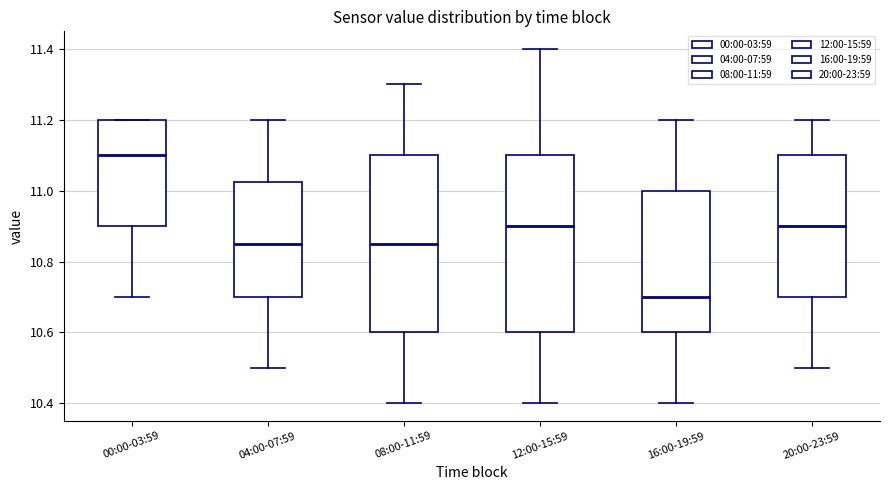

Which box has the lowest median line?

16:00-19:59